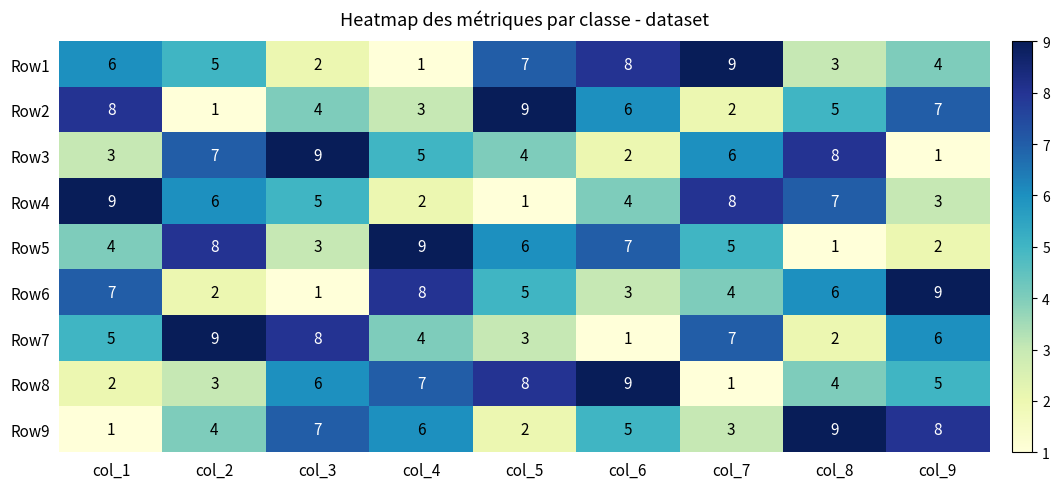

What is the difference between the maximum and second lowest values in the Row2 series?

7